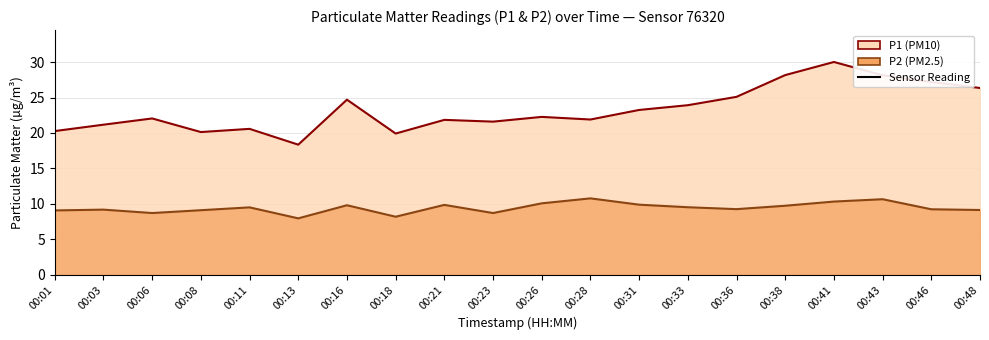

Reading right to left, what are all the values shown in this chart?

P1: 26.4	27.2	28.1	30.0	28.2	25.1	23.9	23.2	21.9	22.3	21.6	21.9	19.9	24.7	18.4	20.6	20.1	22.1	21.2	20.3
P2: 9.1	9.2	10.7	10.3	9.7	9.2	9.5	9.9	10.8	10.1	8.7	9.8	8.2	9.8	8.0	9.5	9.1	8.7	9.2	9.1